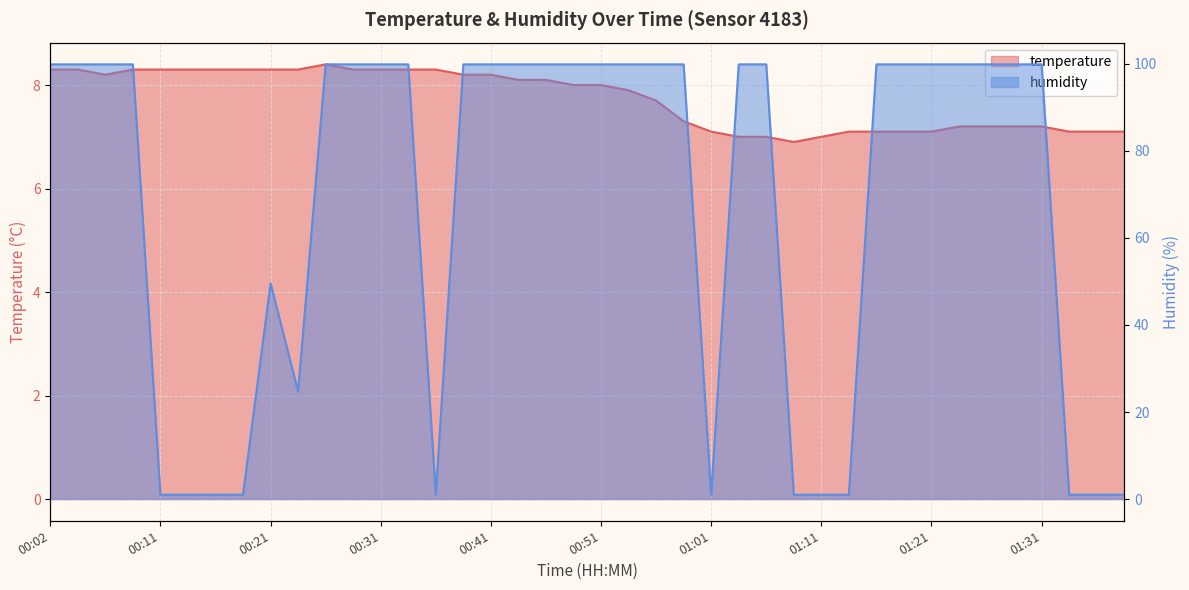

Rank the categories by humidity value from lowest to highest.

00:11, 00:14, 00:16, 00:19, 00:36, 01:01, 01:08, 01:11, 01:13, 01:33, 01:36, 01:38, 00:24, 00:21, 00:02, 00:04, 00:06, 00:09, 00:26, 00:29, 00:31, 00:33, 00:38, 00:41, 00:43, 00:46, 00:48, 00:51, 00:53, 00:56, 00:58, 01:03, 01:06, 01:16, 01:18, 01:21, 01:23, 01:26, 01:28, 01:31